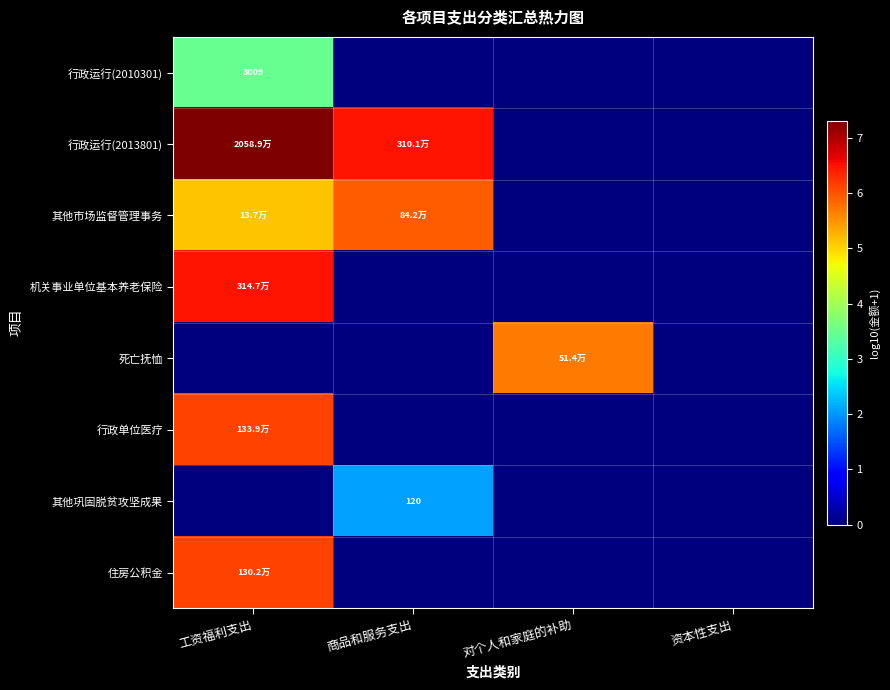

Between 商品和服务支出 and 对个人和家庭的补助, which series saw the biggest shift?

行政运行(2013801)